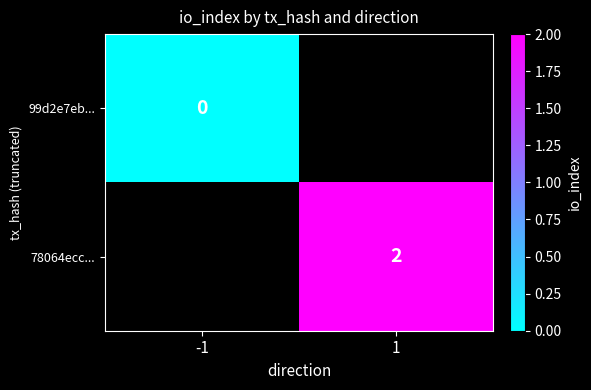

True or false: 78064ecc... has a value of 2 at 1.

True